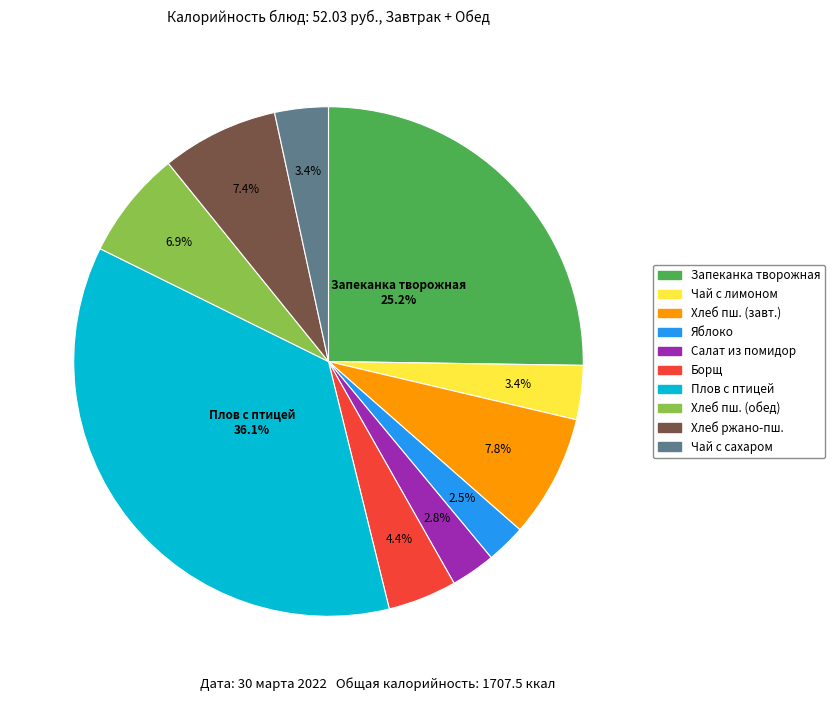

Does any single category account for the majority?

No